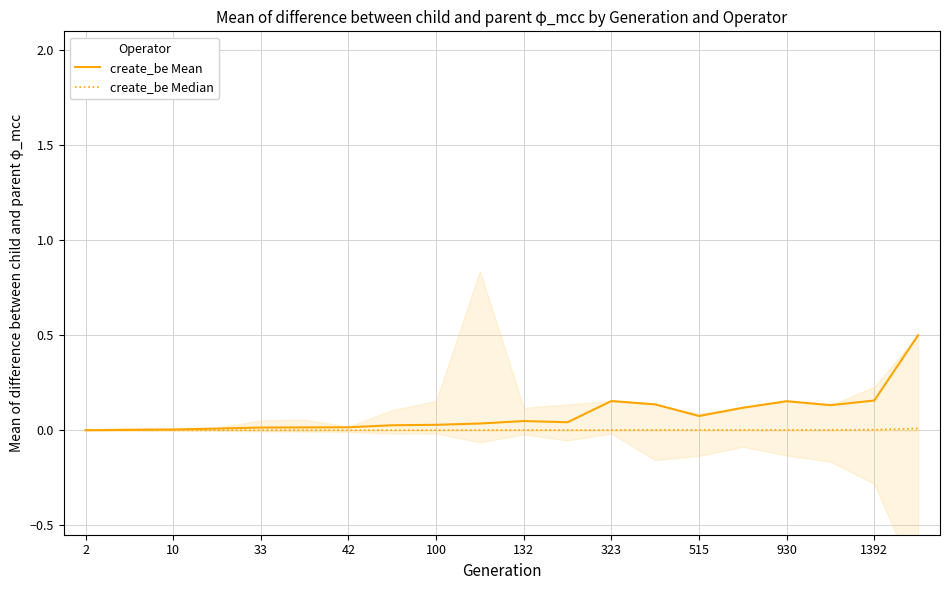

What is the label of the 20th point from the right?

2